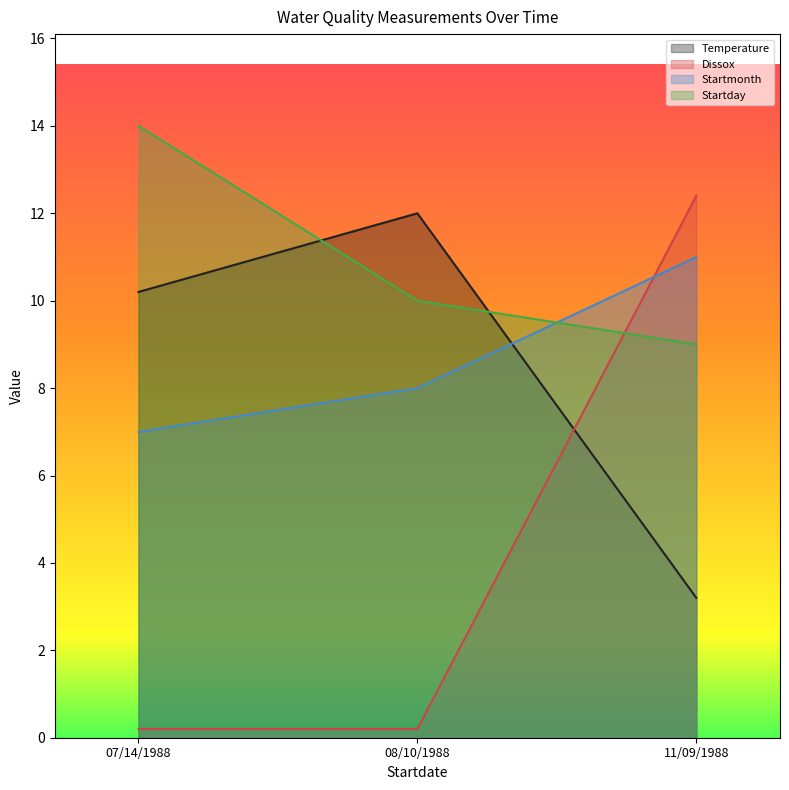

Where is Startmonth nearest to the value 9?

08/10/1988